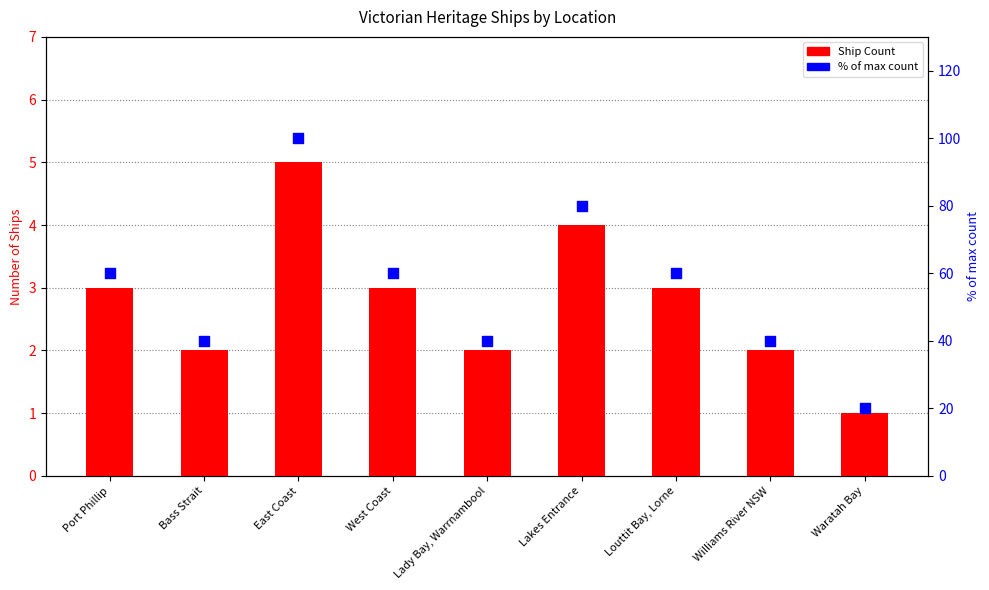

What are all the series names shown in the legend?

Ship Count, % of max count